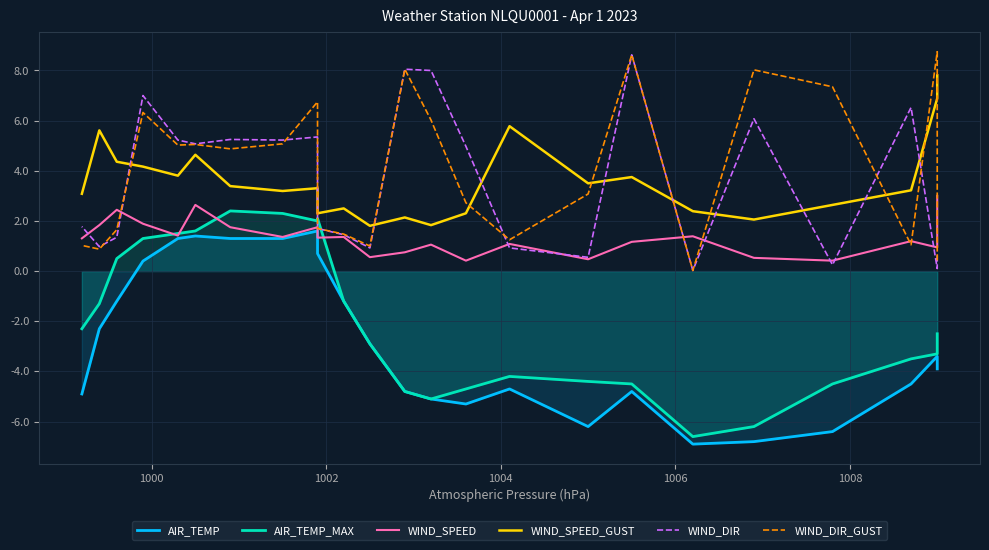

Count the number of categories in the chart.

24